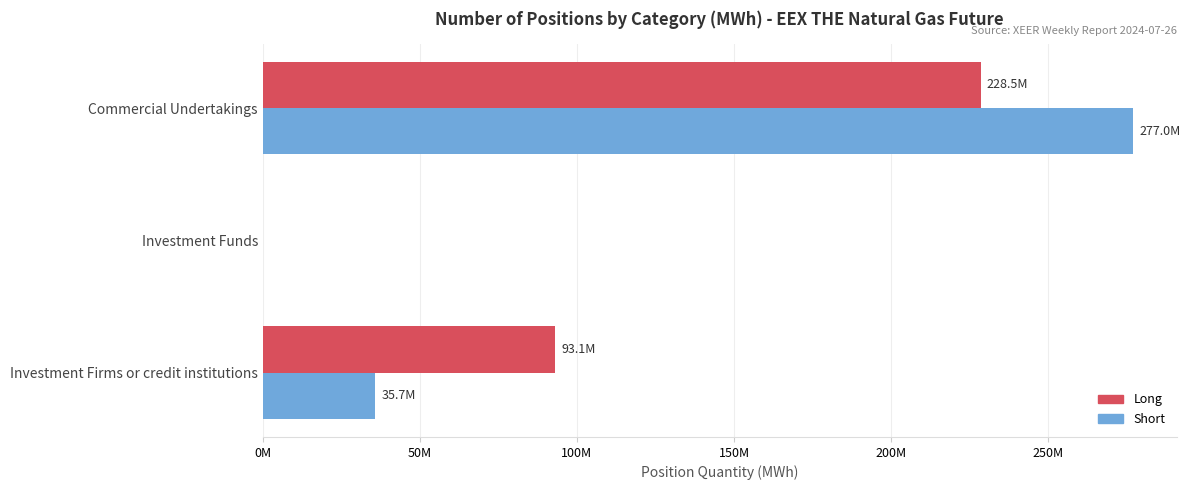

What is the highest value of the Long series?

228478068